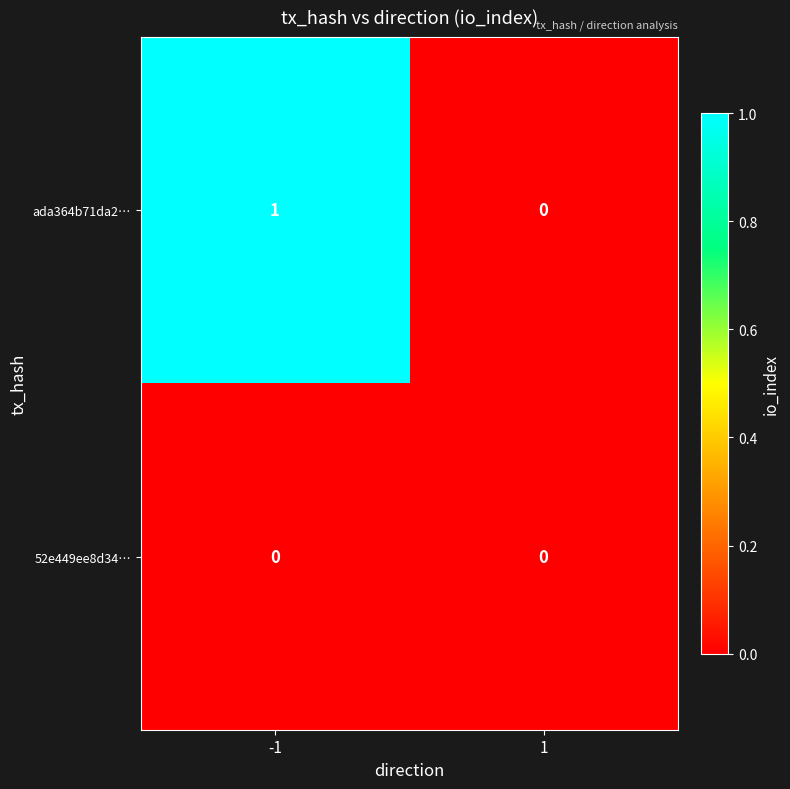

Between -1 and 1, which series saw the biggest shift?

ada364b71da2…